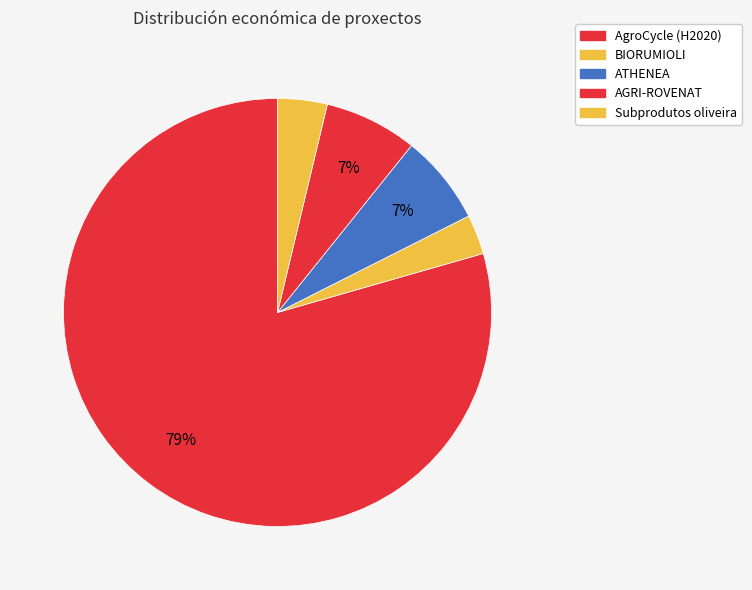

To the nearest percent, what percentage of the pie is AGRI-ROVENAT?

7%